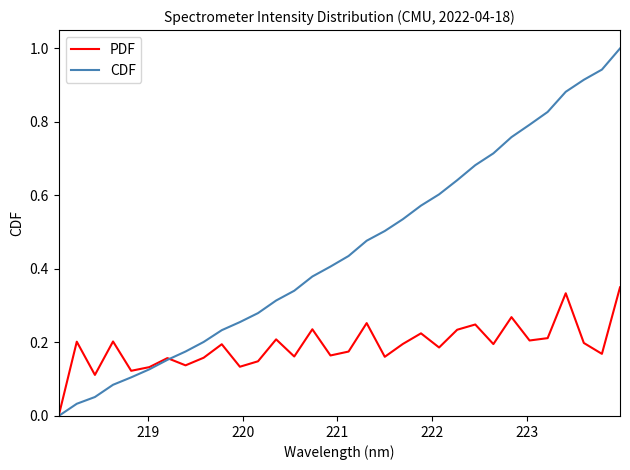

Which series has the largest total across all categories?

CDF